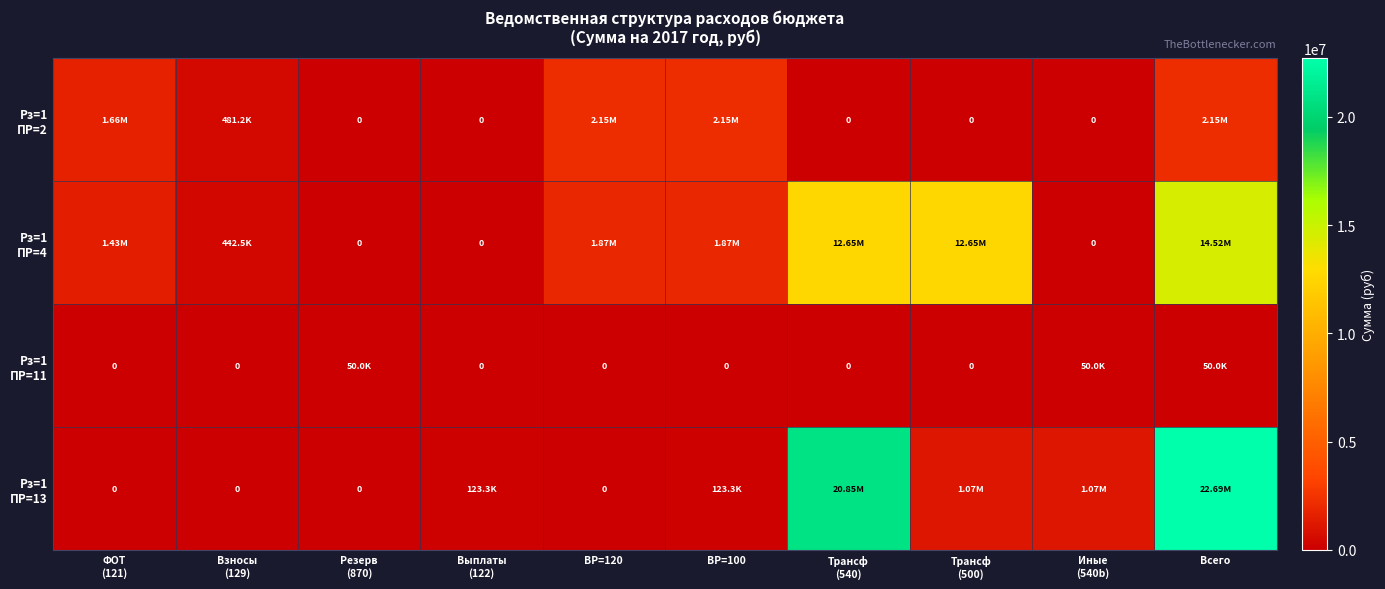

True or false: Рз=1 ПР=4 has a value of 19964579.4 at Всего.

False